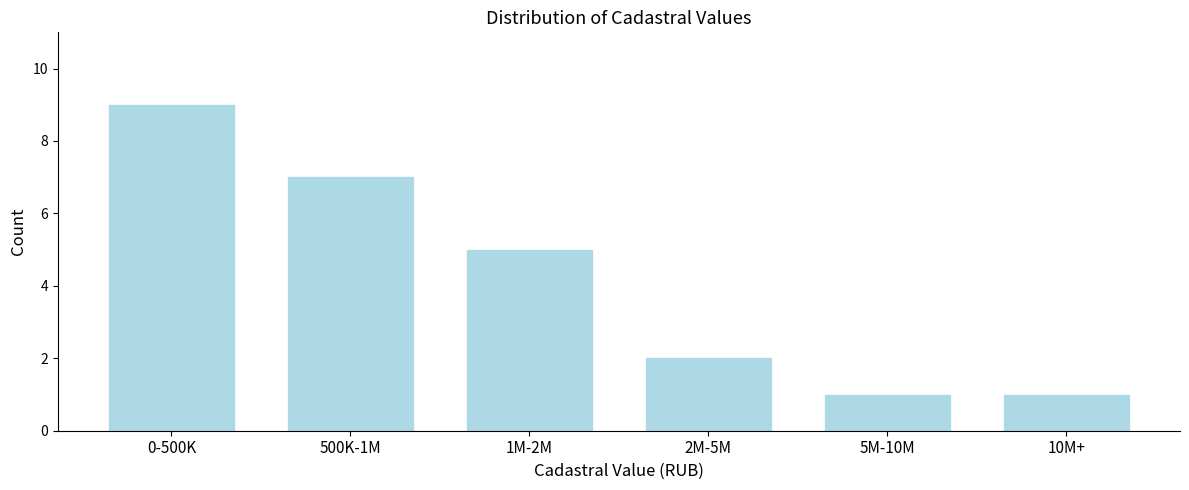

Reading left to right, list all the values displayed in this chart.

9	7	5	2	1	1